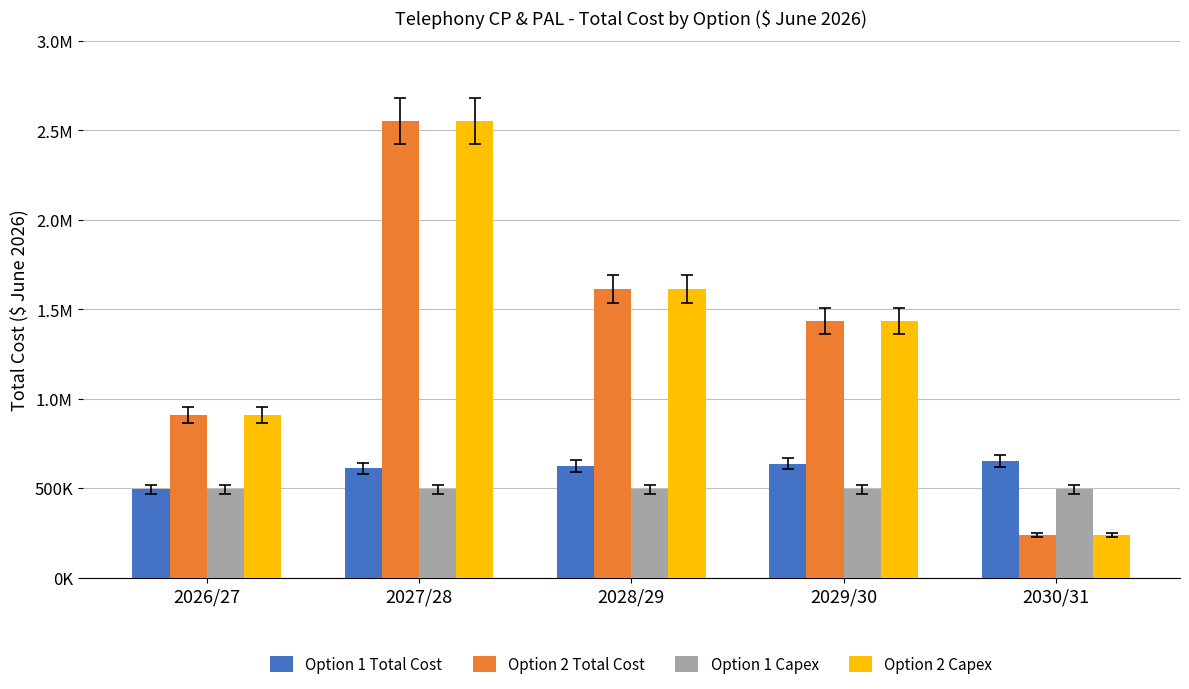

What are all the series names shown in the legend?

Option 1 Total Cost, Option 2 Total Cost, Option 1 Capex, Option 2 Capex